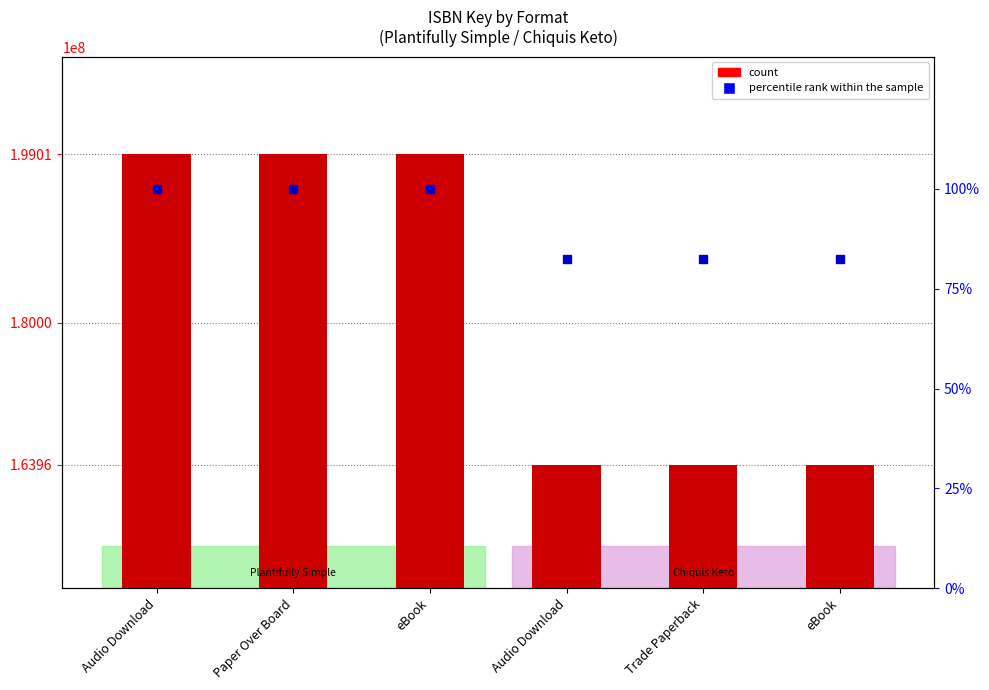

How many bars are there in total?

6